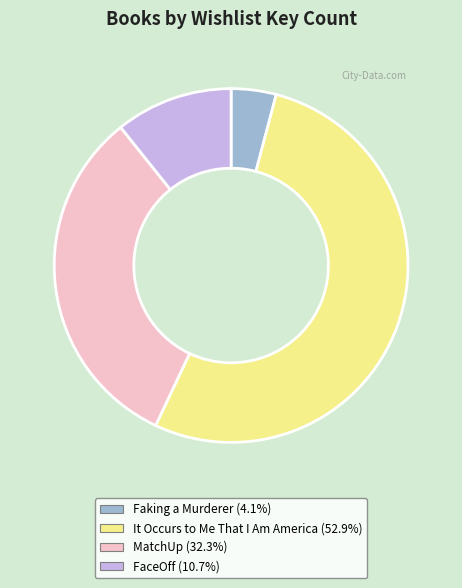

Rank the categories by value from lowest to highest.

Faking a Murderer, FaceOff, MatchUp, It Occurs to Me That I Am America